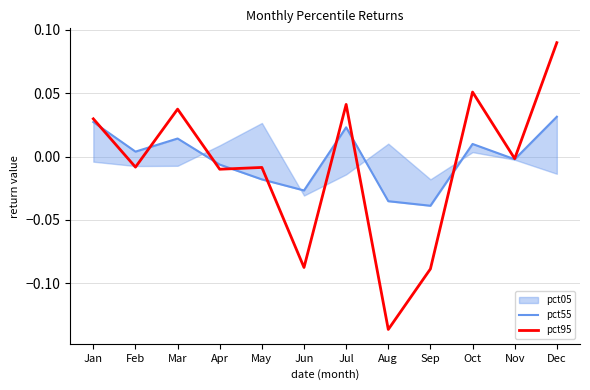

What is the maximum value shown in the chart?

0.1